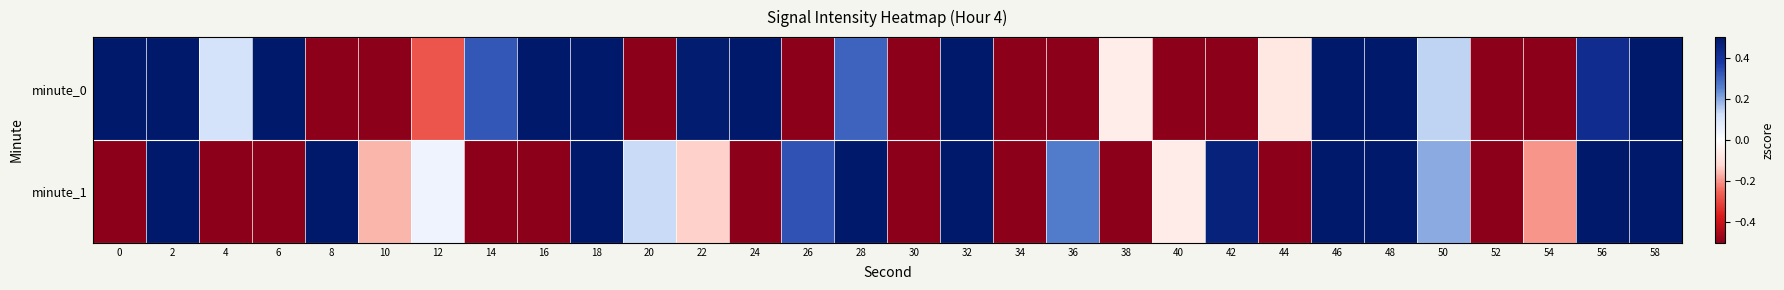

At which category is the sum across all series the highest?

46